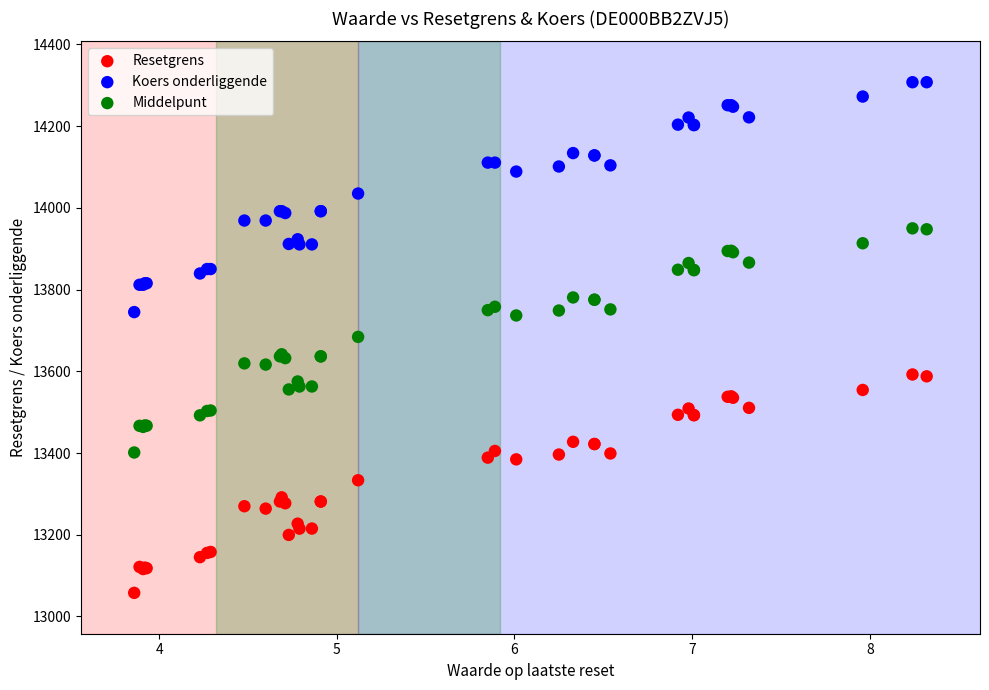

Which series reaches the maximum Y coordinate?

Koers onderliggende